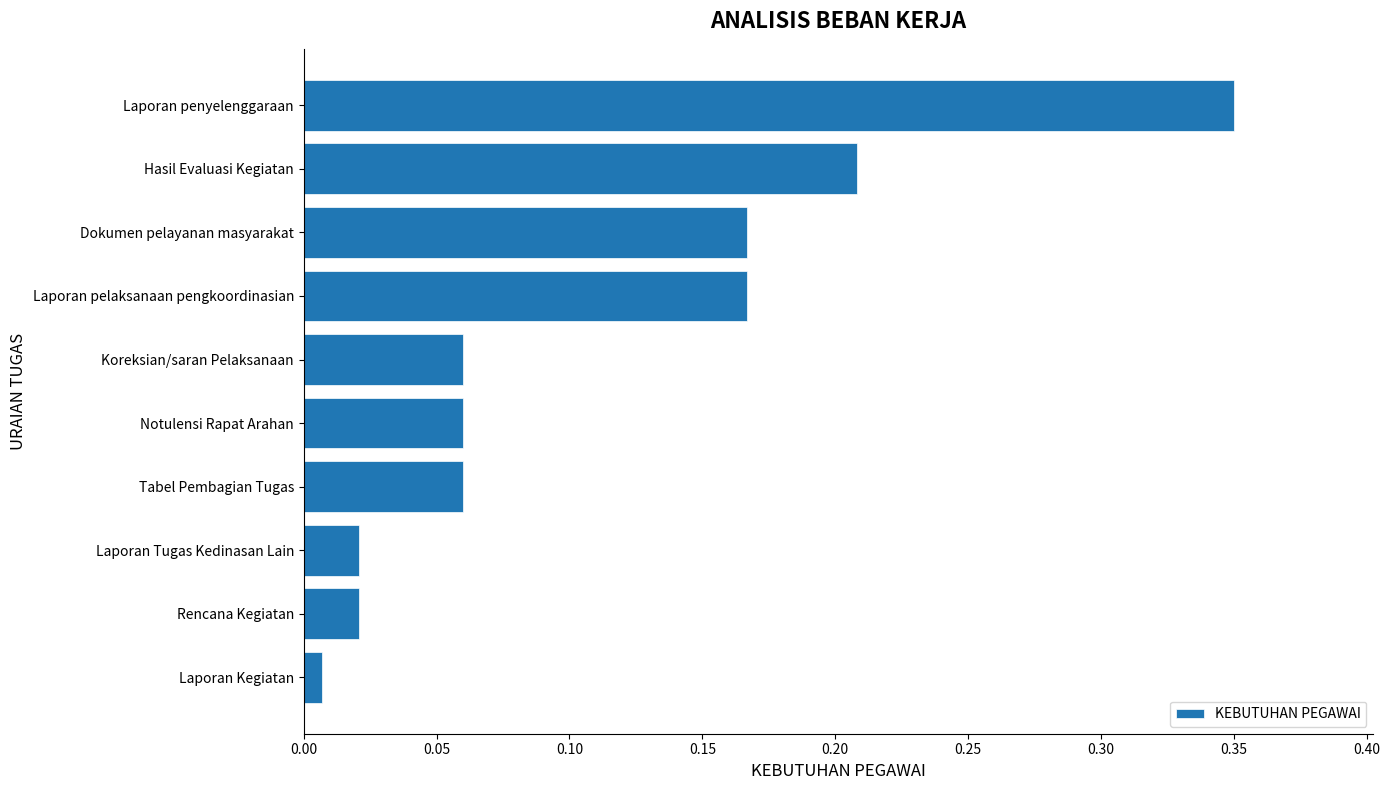

What is the sum of the values at Laporan penyelenggaraan and Notulensi Rapat Arahan?

0.4